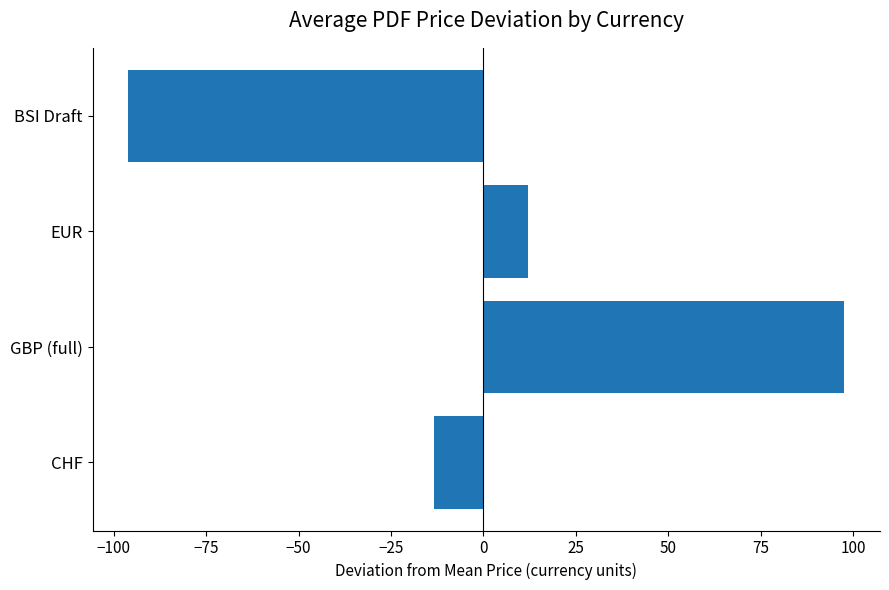

Reading bottom to top, transcribe all the data shown in this chart.

-13.5	97.5	12.0	-96.0